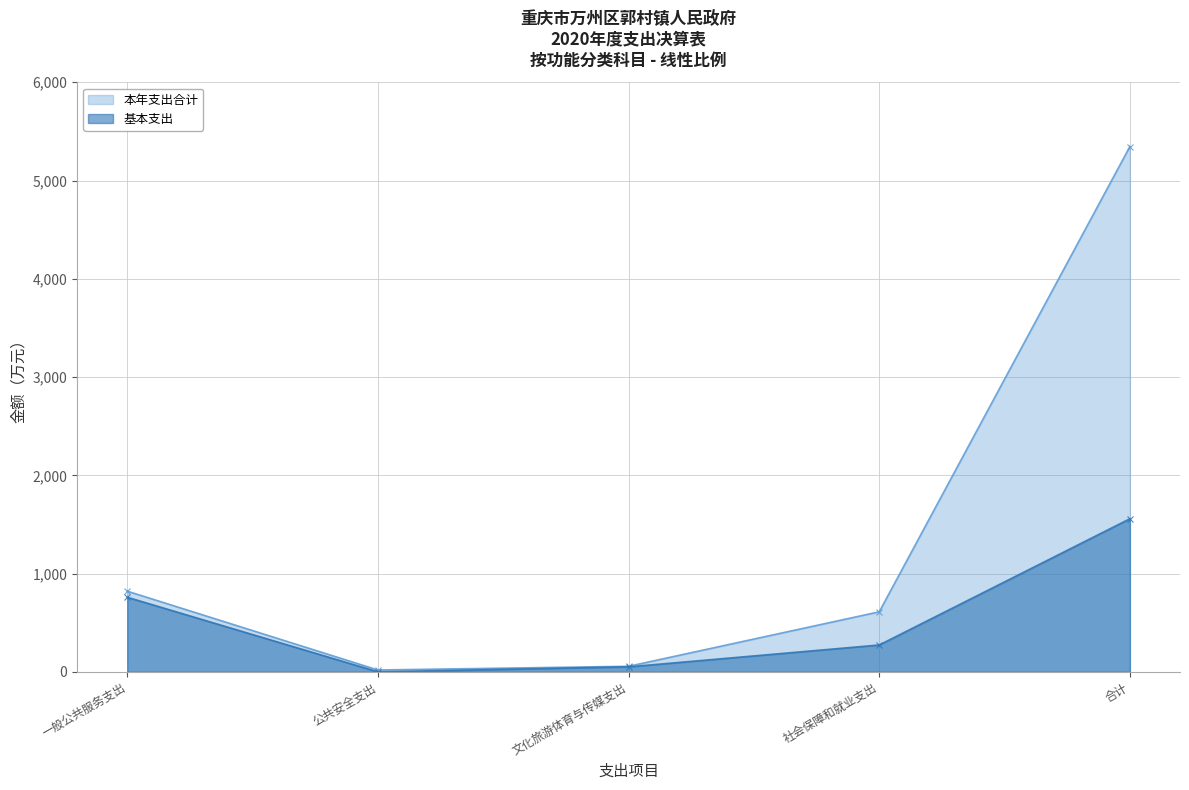

At 社会保障和就业支出, list the series in order from largest to smallest.

本年支出合计, 基本支出